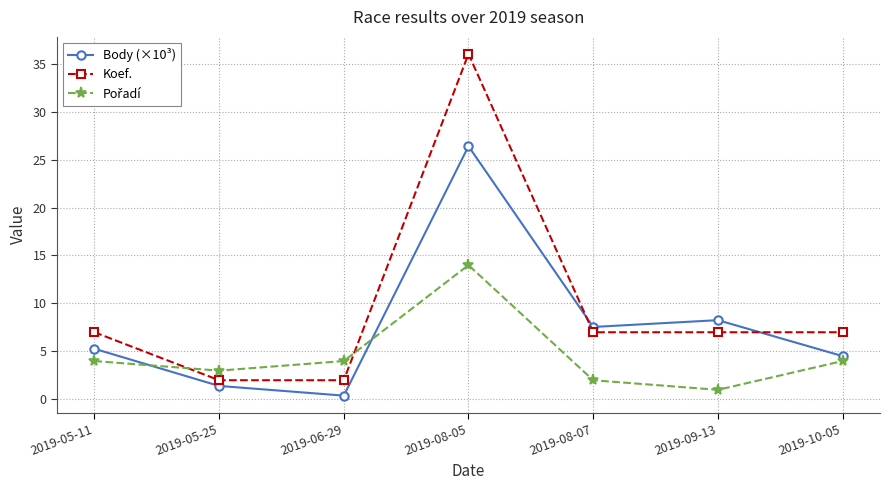

Which series ends up on top after the final intersection of Body (×10³) and Koef.?

Koef.